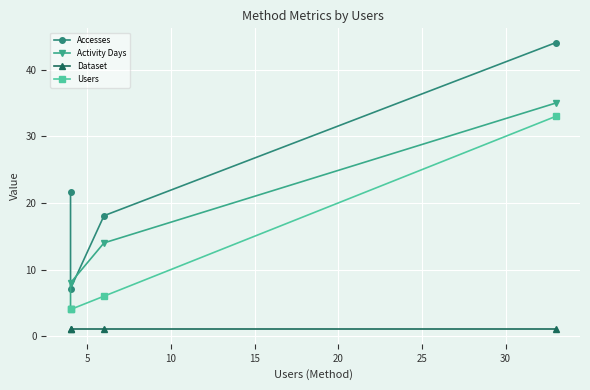

What is the value of the Dataset point at the 3rd from the left?

1.0